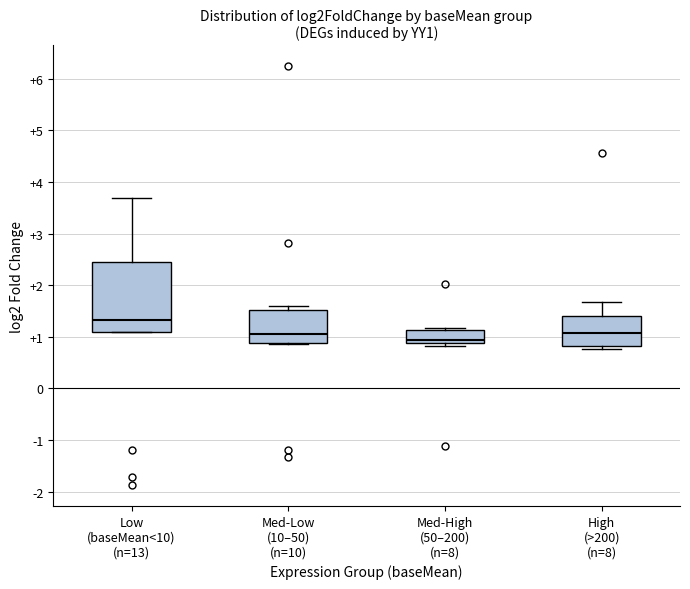

Reading left to right, read every box against the y-axis: the position of its median line, the range the box covers, and the ends of its whiskers. The values are not printed on the chart, so give them approximately, as read against the axis.

Low (baseMean<10) (n=13): median 1.3, box 1.1 to 2.4, whiskers 1.1 to 3.7
Med-Low (10–50) (n=10): median 1.1, box 0.9 to 1.5, whiskers 0.9 to 1.6
Med-High (50–200) (n=8): median 0.9 (just above the box's lower edge), box 0.9 to 1.1, whiskers 0.8 to 1.2
High (>200) (n=8): median 1.1, box 0.8 to 1.4, whiskers 0.8 (just below the box's lower edge) to 1.7